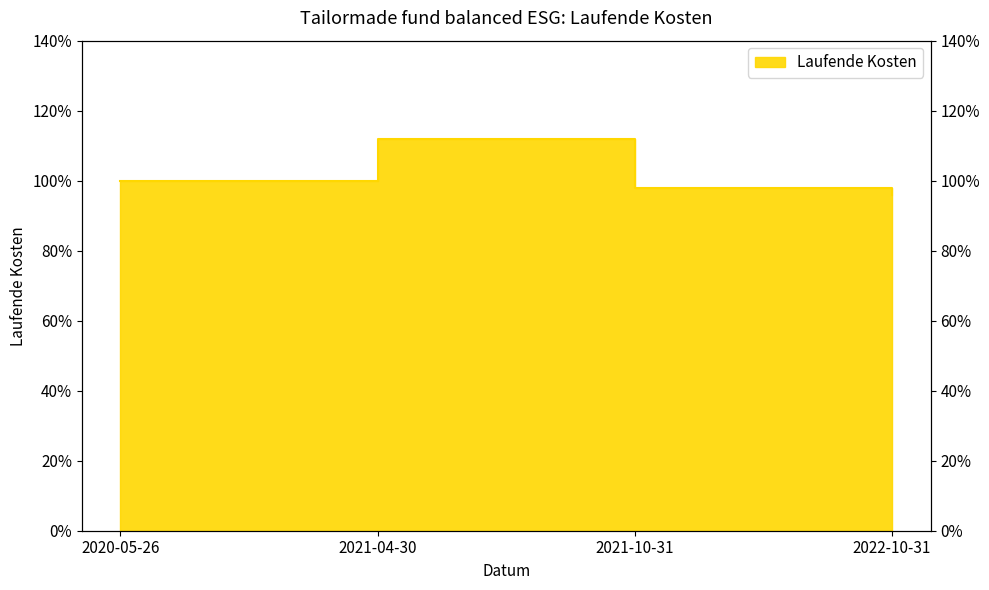

Which has a higher value, 2021-10-31 or 2020-05-26?

2020-05-26